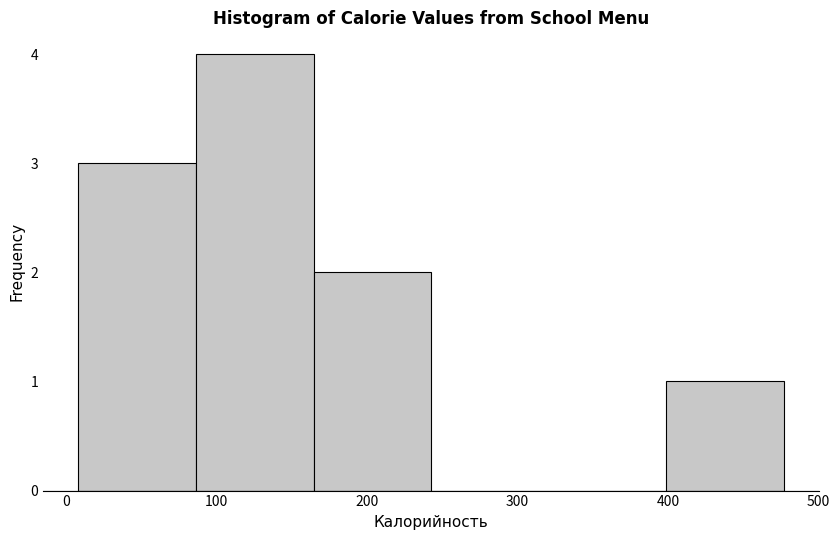

Reading left to right, transcribe this chart: for each bar, give the range it covers on the x-axis and its height. Neither the bar edges nor the heights are printed on the chart, so give them approximately, as read against the axes.

10 to 90: 3
90 to 160: 4
160 to 240: 2
240 to 320: 0
320 to 400: 0
400 to 480: 1